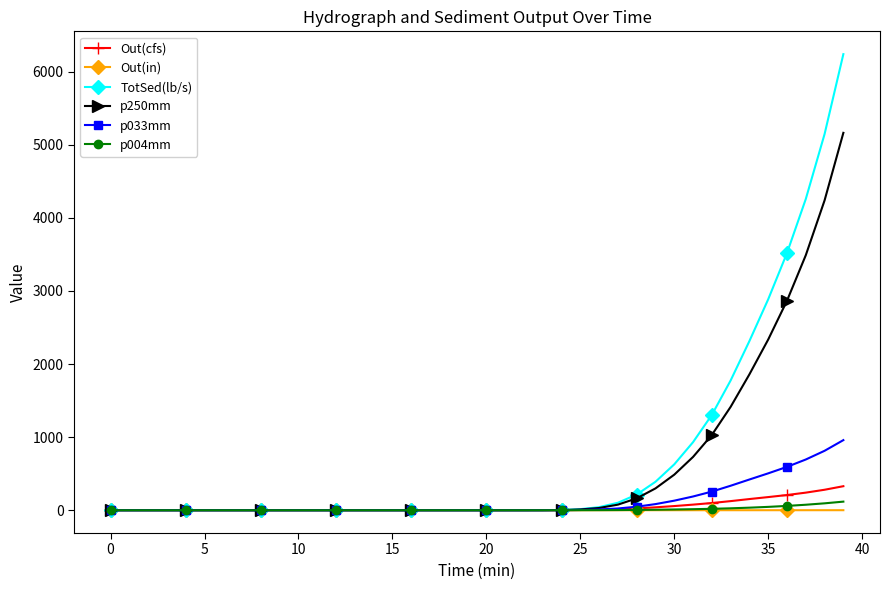

What is the highest value of the Out(cfs) series?

328.6